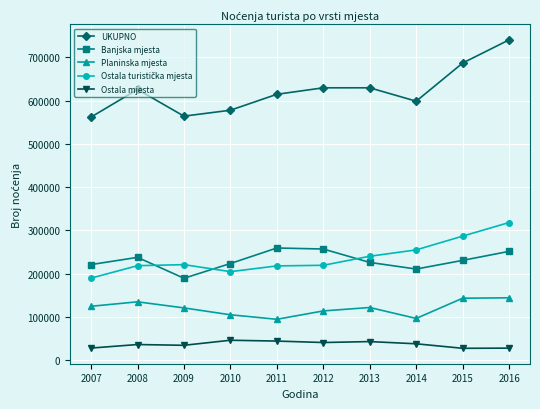

What is the greatest value displayed?

740601